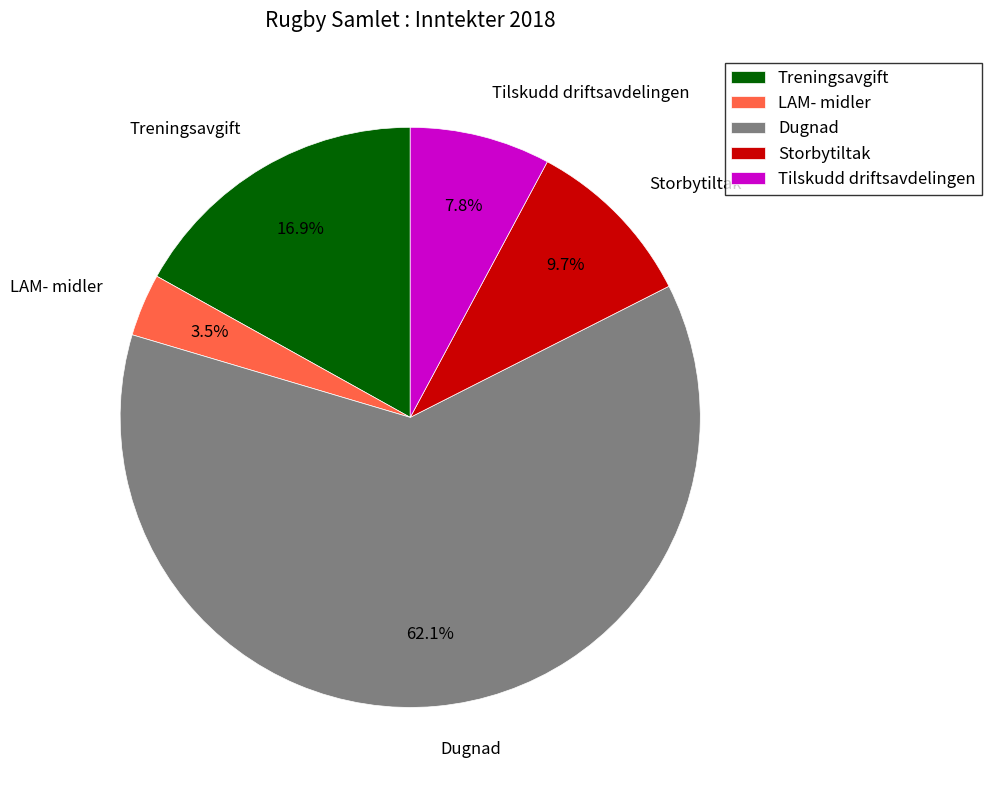

Which slice is the smallest?

LAM- midler